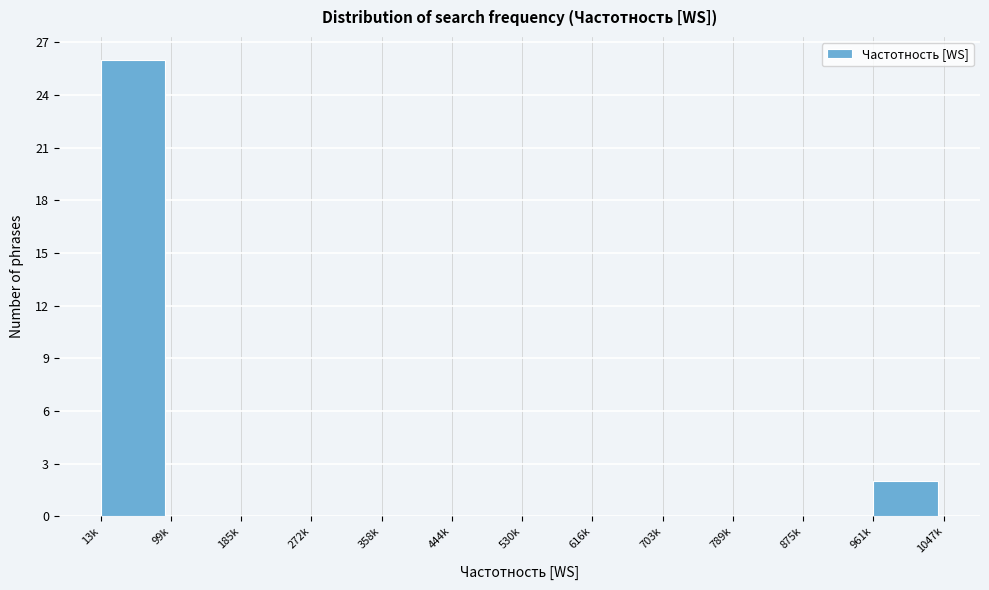

Reading right to left, transcribe all the data shown in this chart.

961k=2	875k=0	789k=0	703k=0	616k=0	530k=0	444k=0	358k=0	272k=0	185k=0	99k=0	13k=26